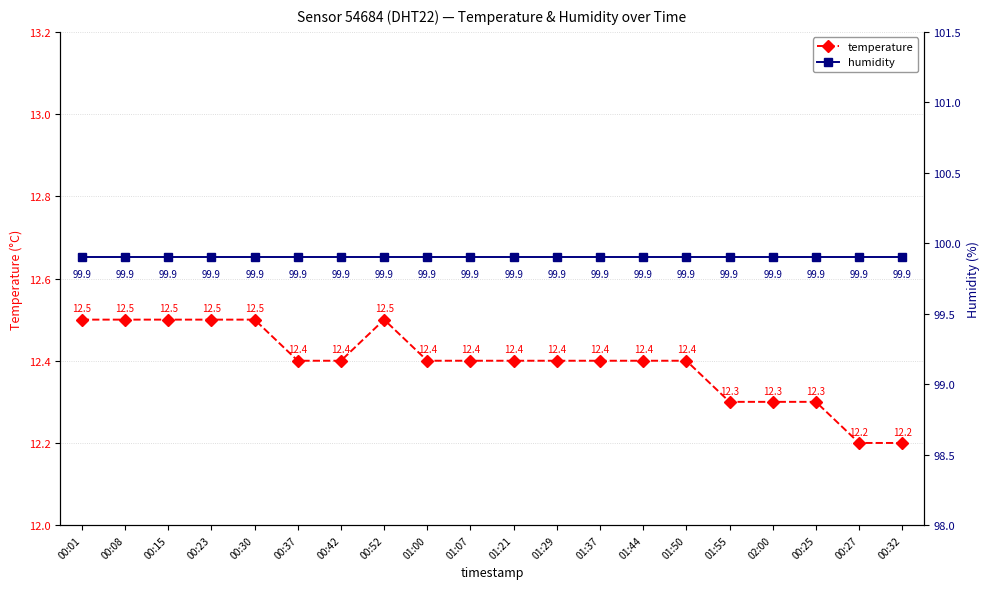

Is it true that temperature equals 12.4 at 01:07?

True